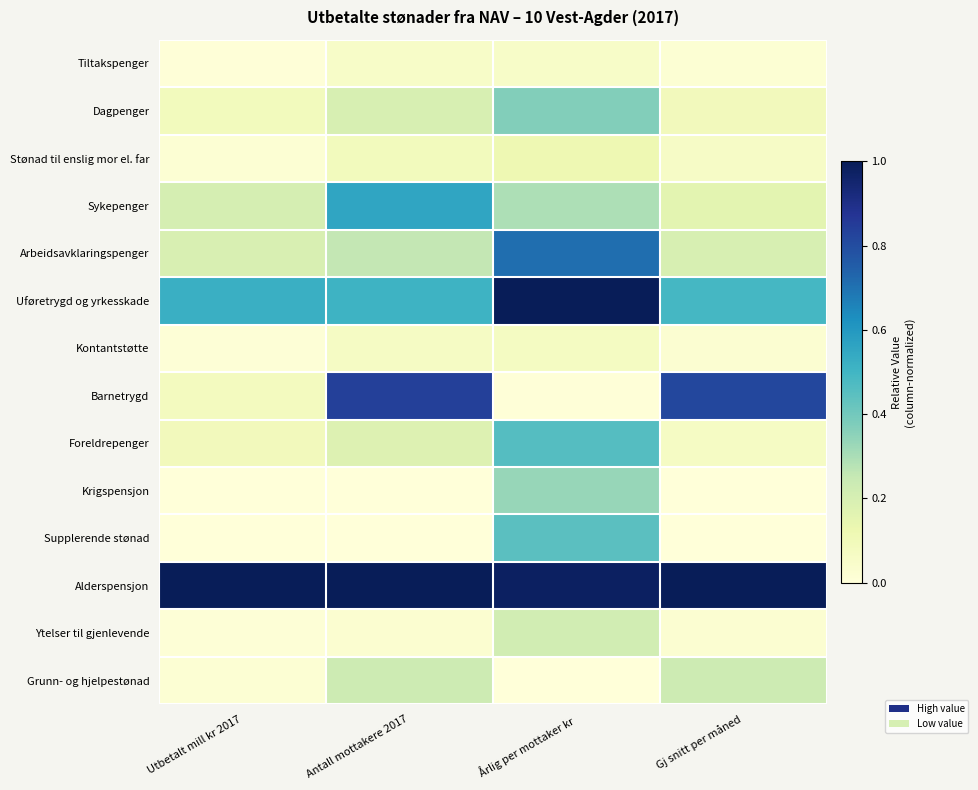

What is the difference between the highest and lowest values at Antall mottakere 2017?

1.0